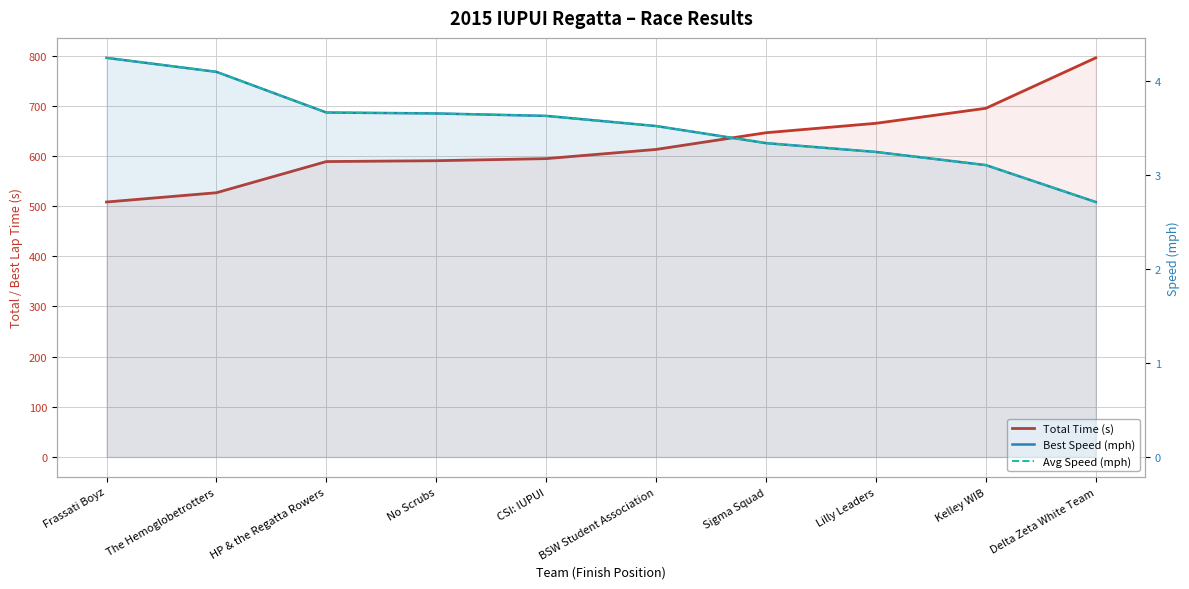

True or false: Avg Speed (mph) has a value of 3.7 at HP & the Regatta Rowers.

True